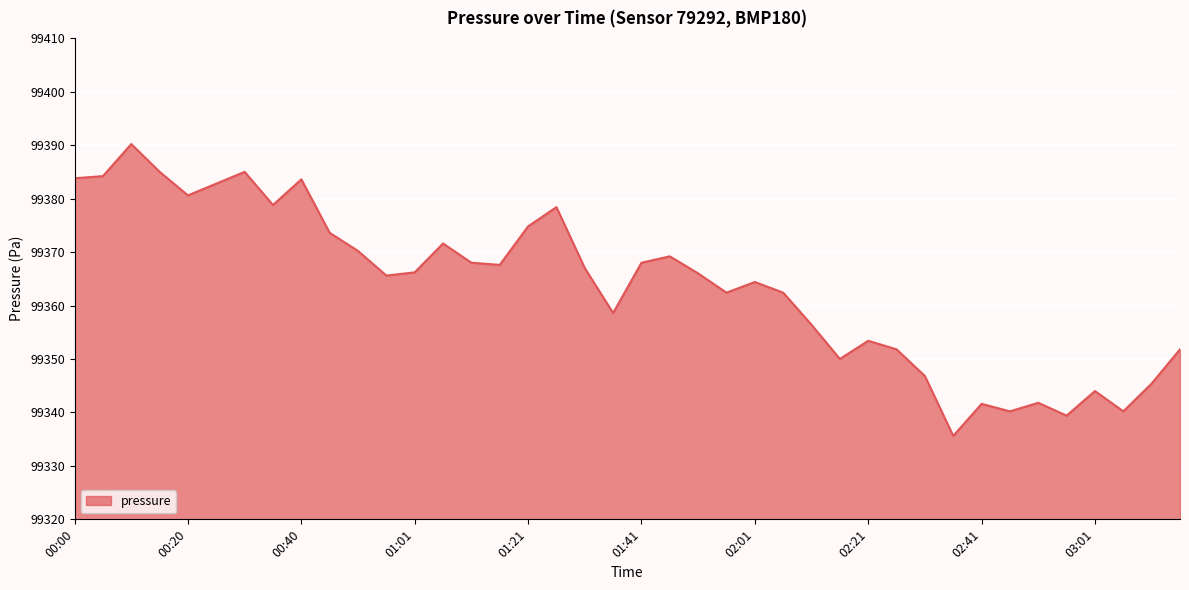

What is the maximum value shown in the chart?

99390.2